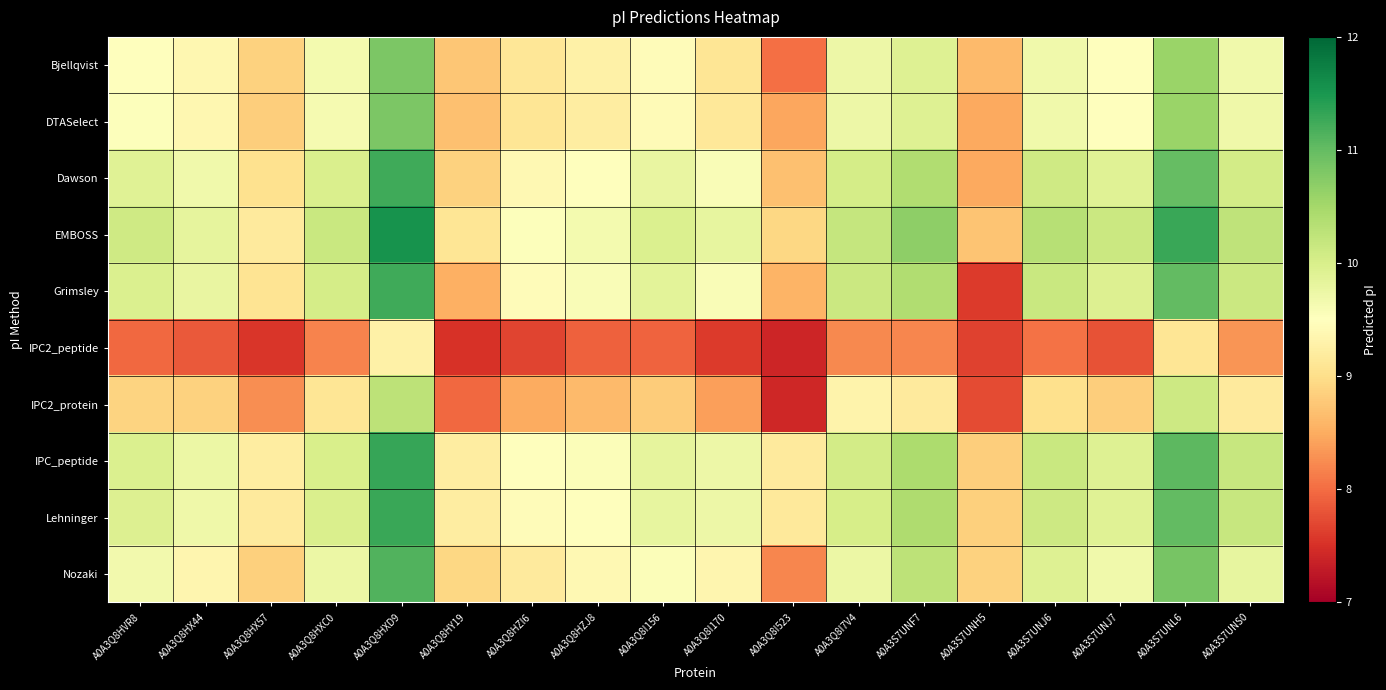

At A0A3S7UNH5, list the series in order from largest to smallest.

Nozaki, Lehninger, IPC_peptide, EMBOSS, Bjellqvist, DTASelect, Dawson, IPC2_protein, IPC2_peptide, Grimsley